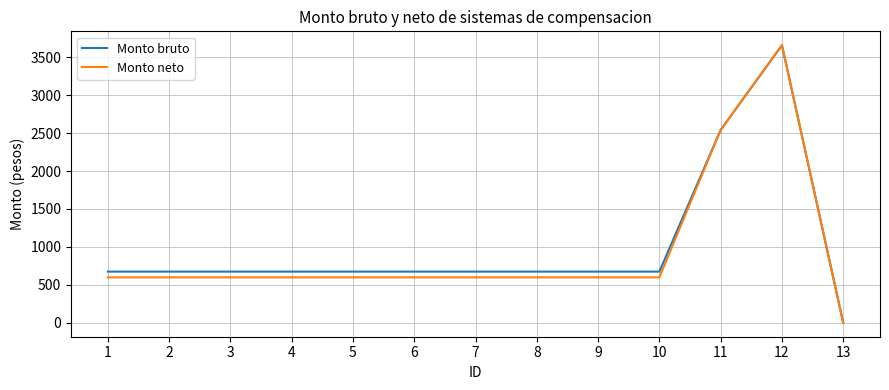

At which category is the sum across all series the highest?

12